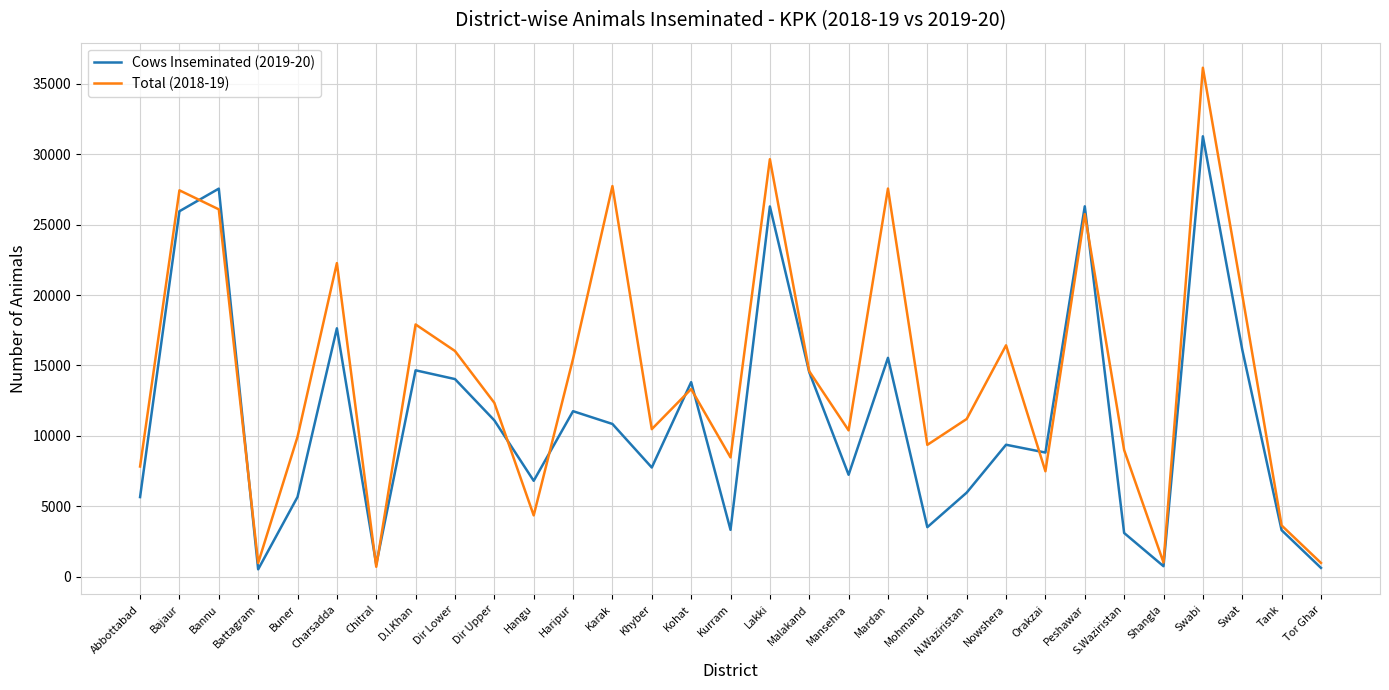

What is the lowest value of the Cows Inseminated (2019-20) series?

522